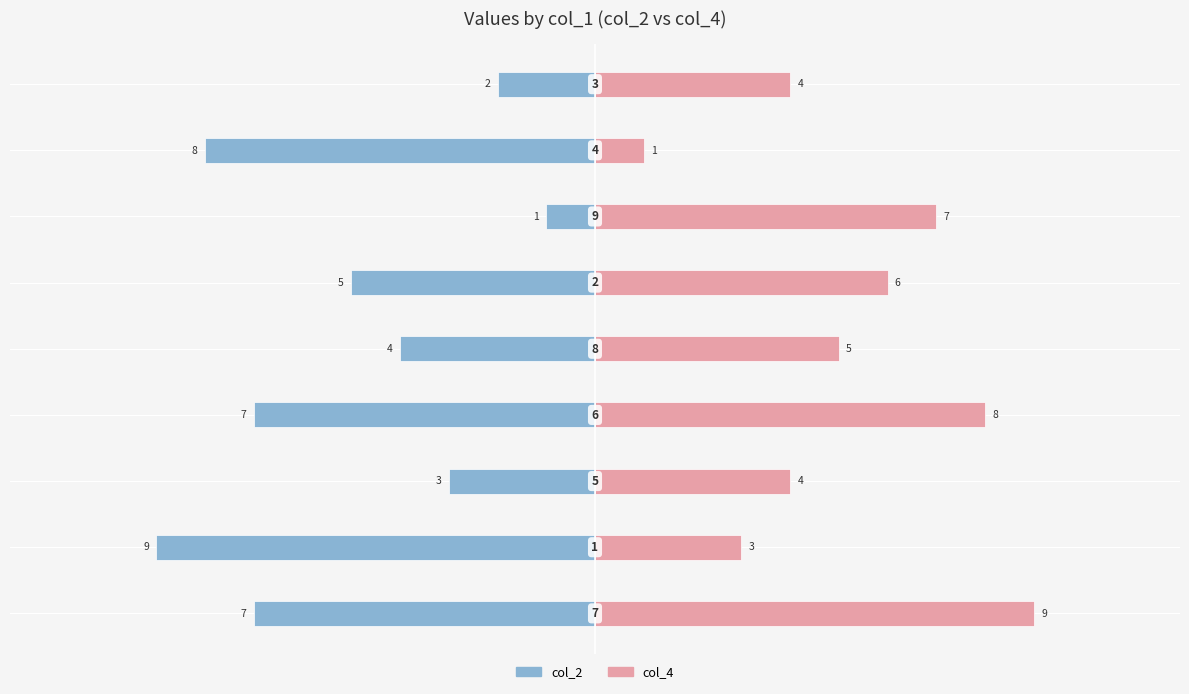

Reading right to left, transcribe all the data shown in this chart.

col_2: -2	-8	-1	-5	-4	-7	-3	-9	-7
col_4: 4	1	7	6	5	8	4	3	9